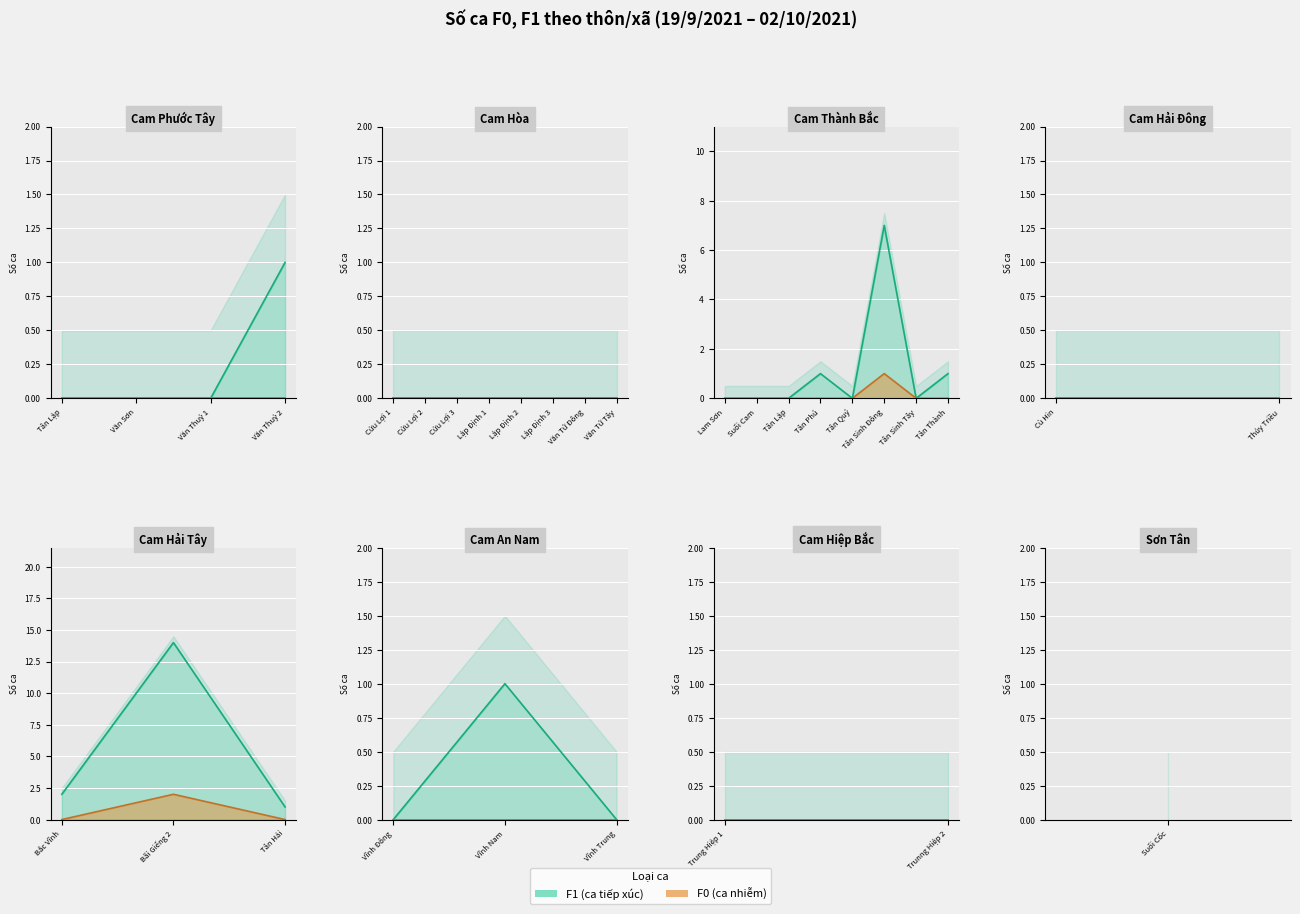

True or false: F1 and F0 cross at least once.

False